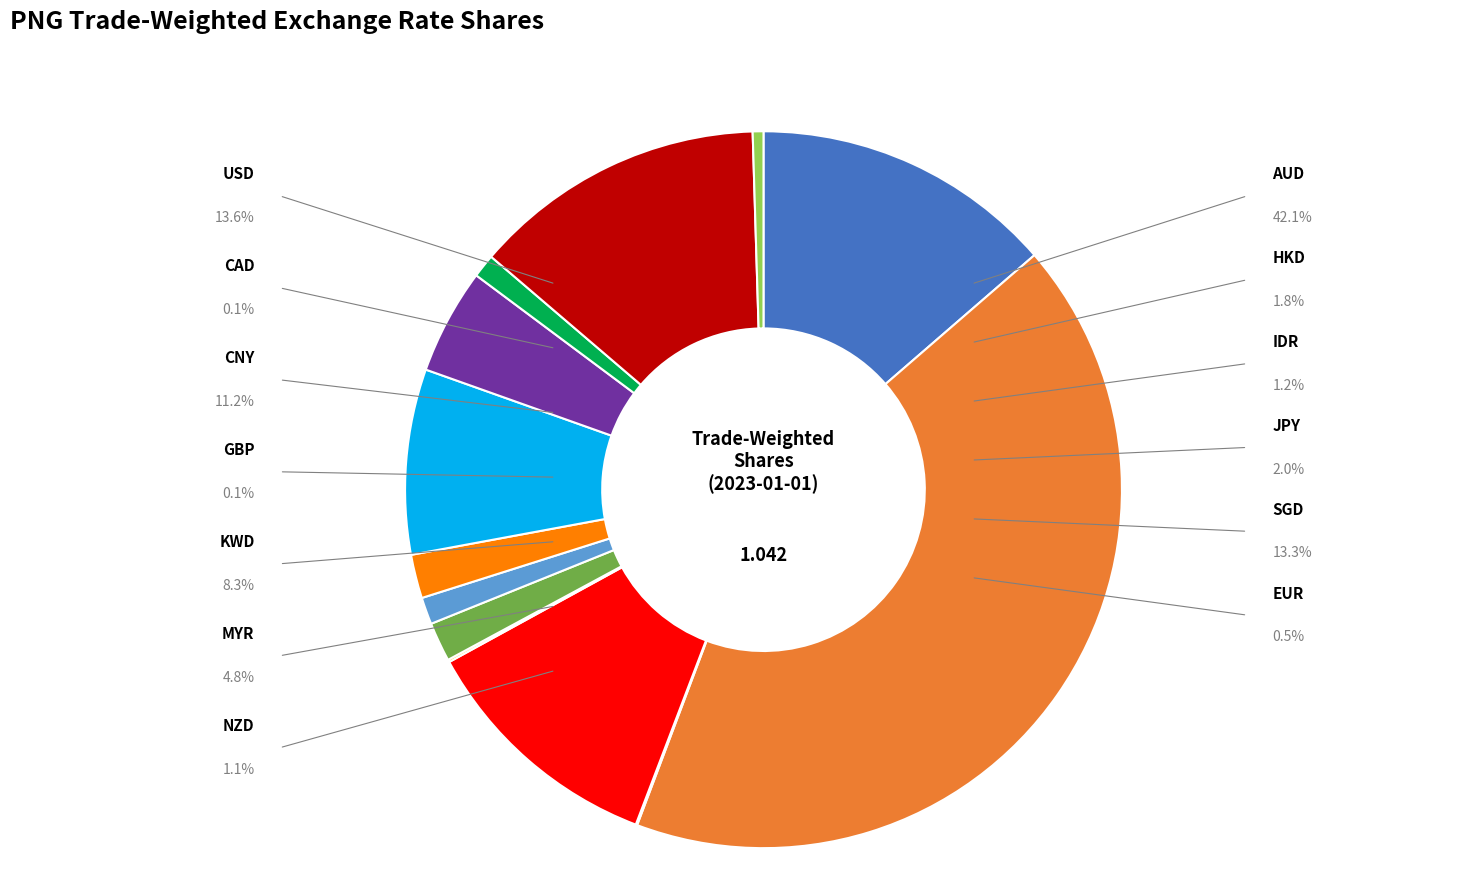

What percentage is NOT represented by USD?

86.4%